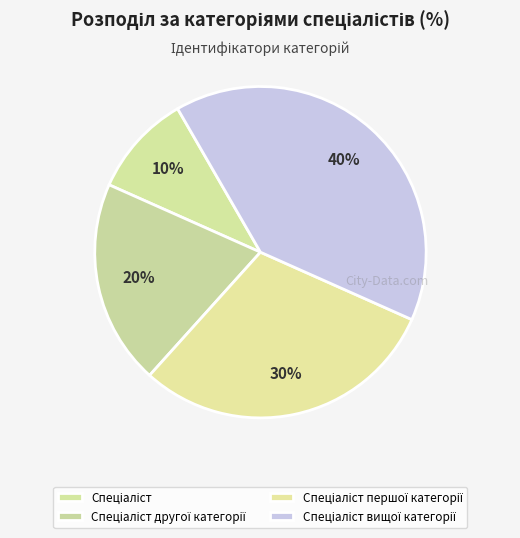

How many segments does this pie chart have?

4